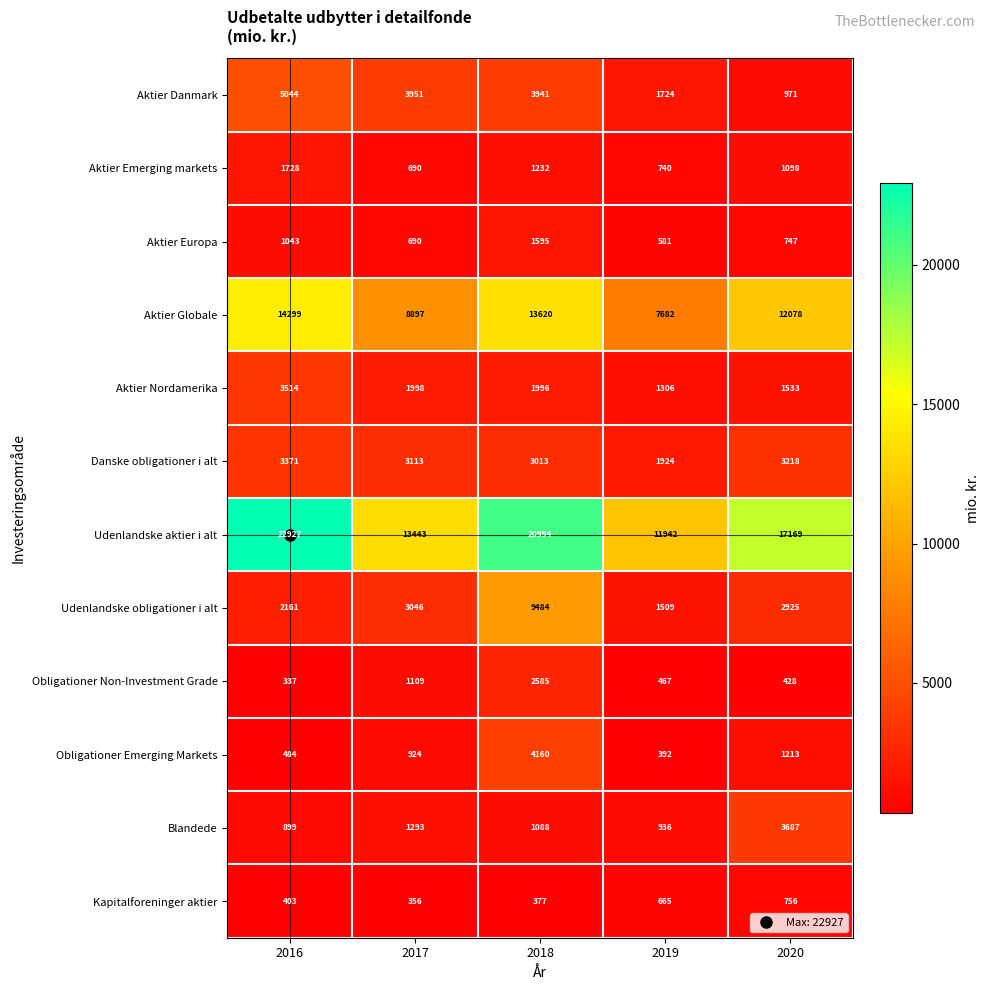

How many series are shown in this chart?

12